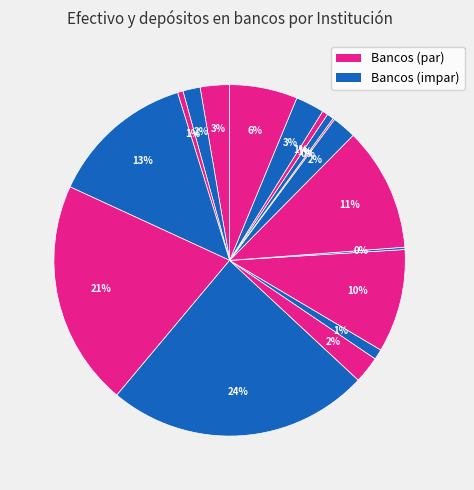

Is there any slice that represents more than half of the pie?

No